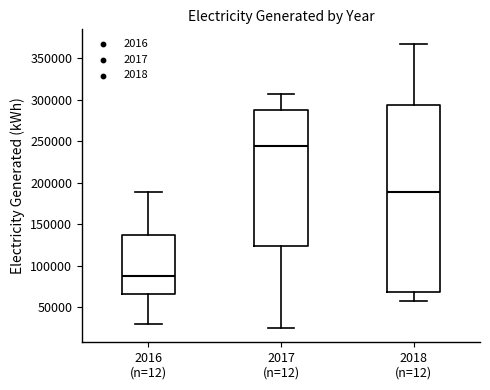

Where is the lower edge of the box for 2016 (n=12) on the y-axis? The values are not printed on the chart, so give them approximately, as read against the axis.

65000